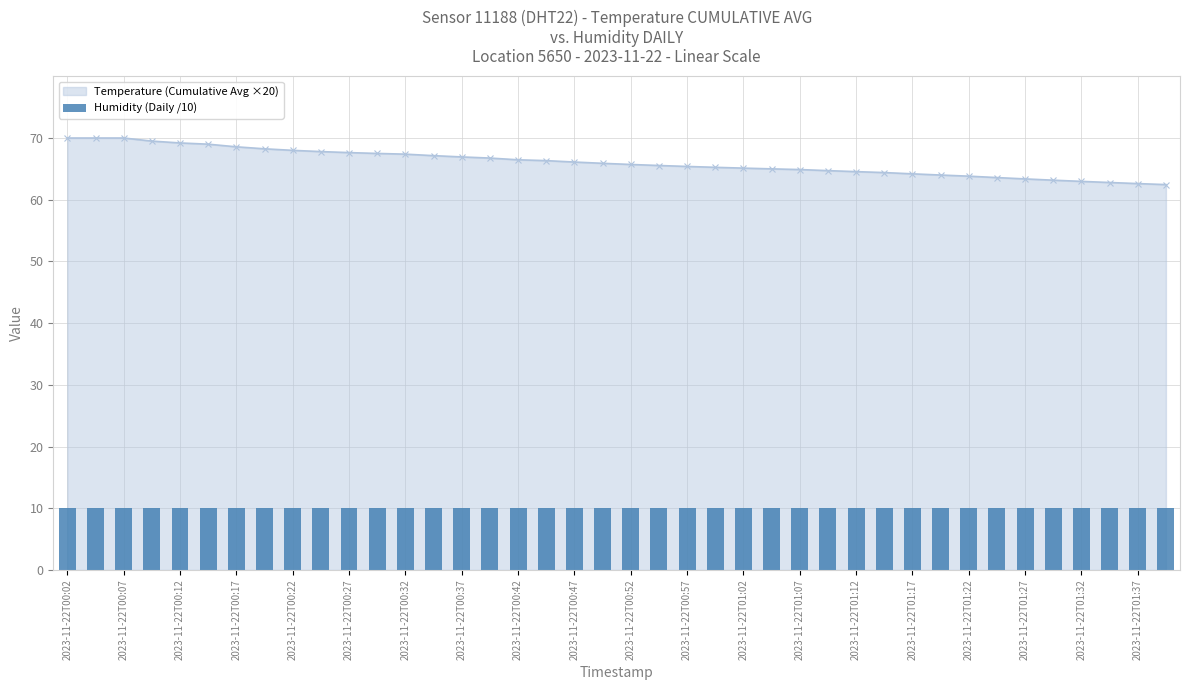

What is the maximum value for Humidity (Daily)?

99.9